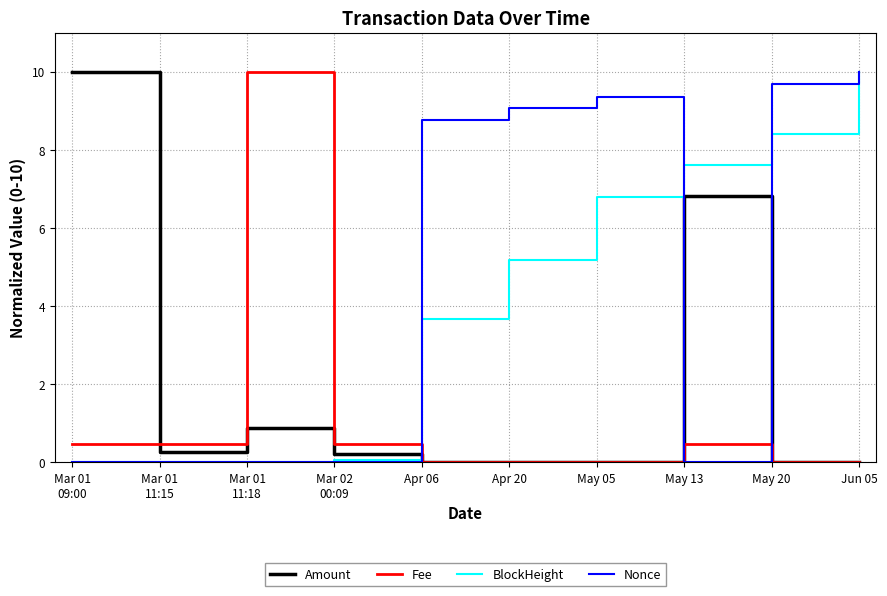

Is it true that Nonce equals 12.4 at May 05?

False